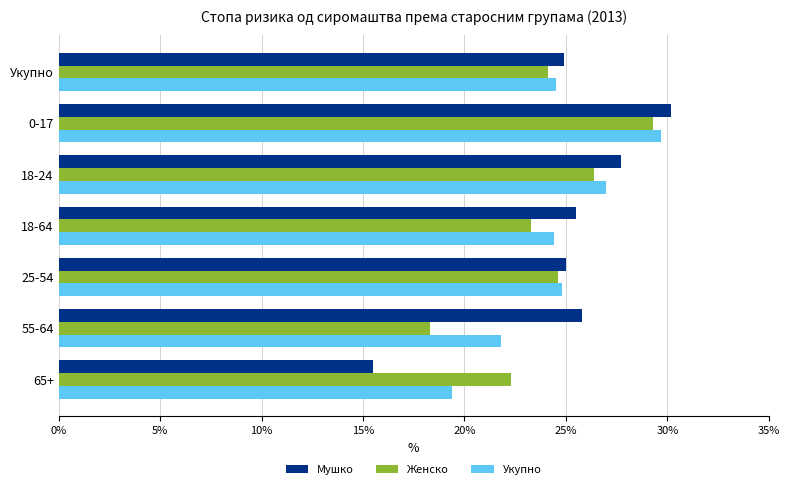

What is the minimum value for Укупно?

19.4